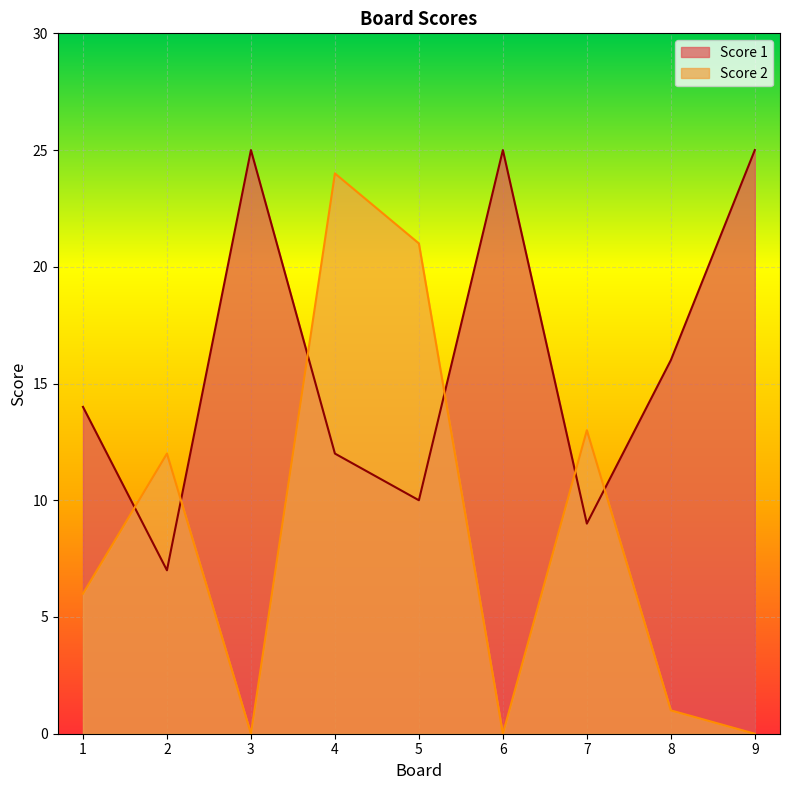

Rank the series by their average value, from lowest to highest.

Score 2, Score 1